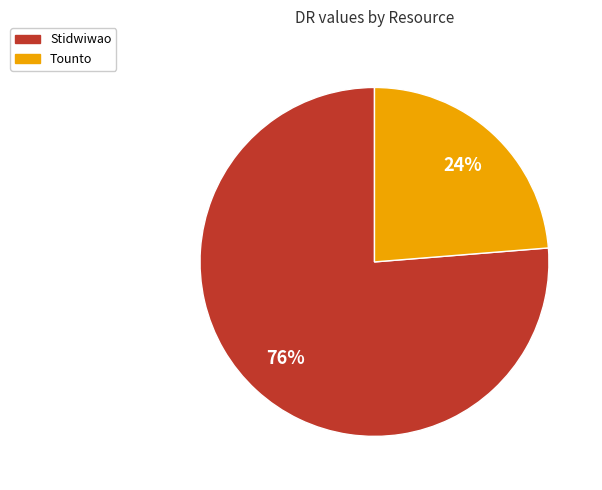

Approximately how many times larger is the value at Tounto compared to Stidwiwao?

0.3